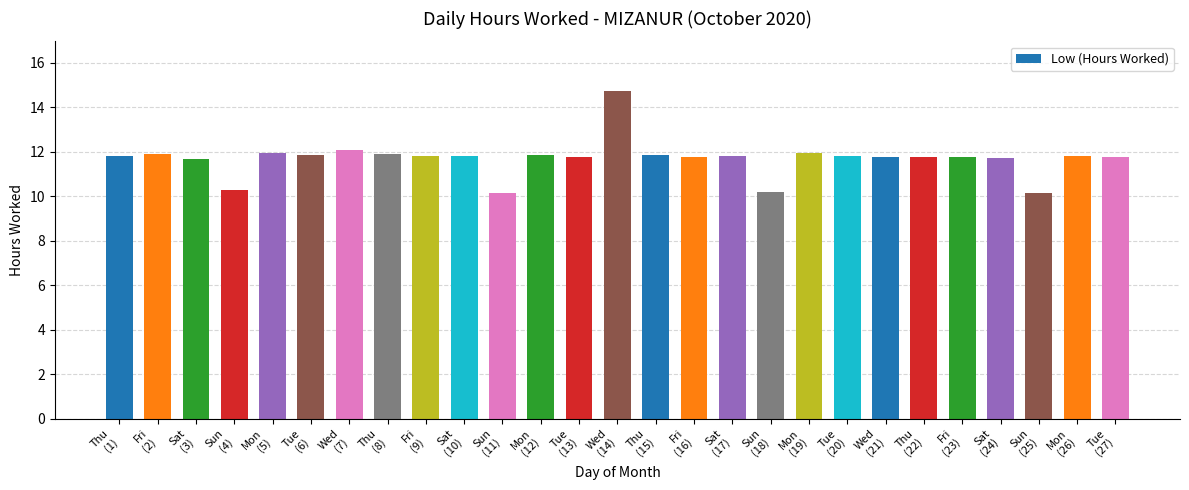

What is the difference between the second highest and minimum values?

1.9